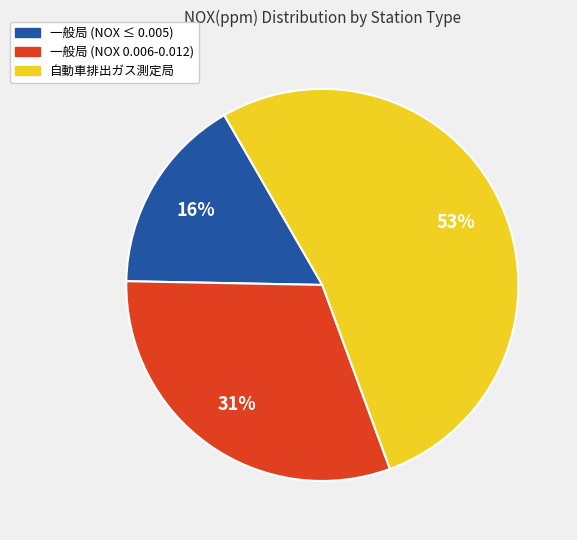

Is there any slice that represents more than half of the pie?

Yes